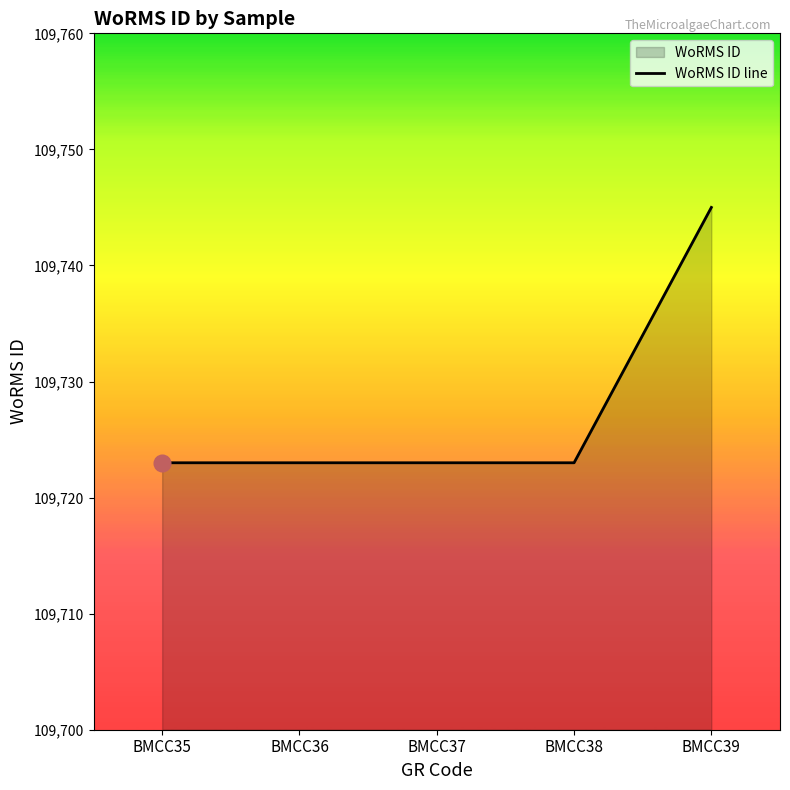

List the labels in order of value, largest first.

BMCC39, BMCC35, BMCC36, BMCC37, BMCC38